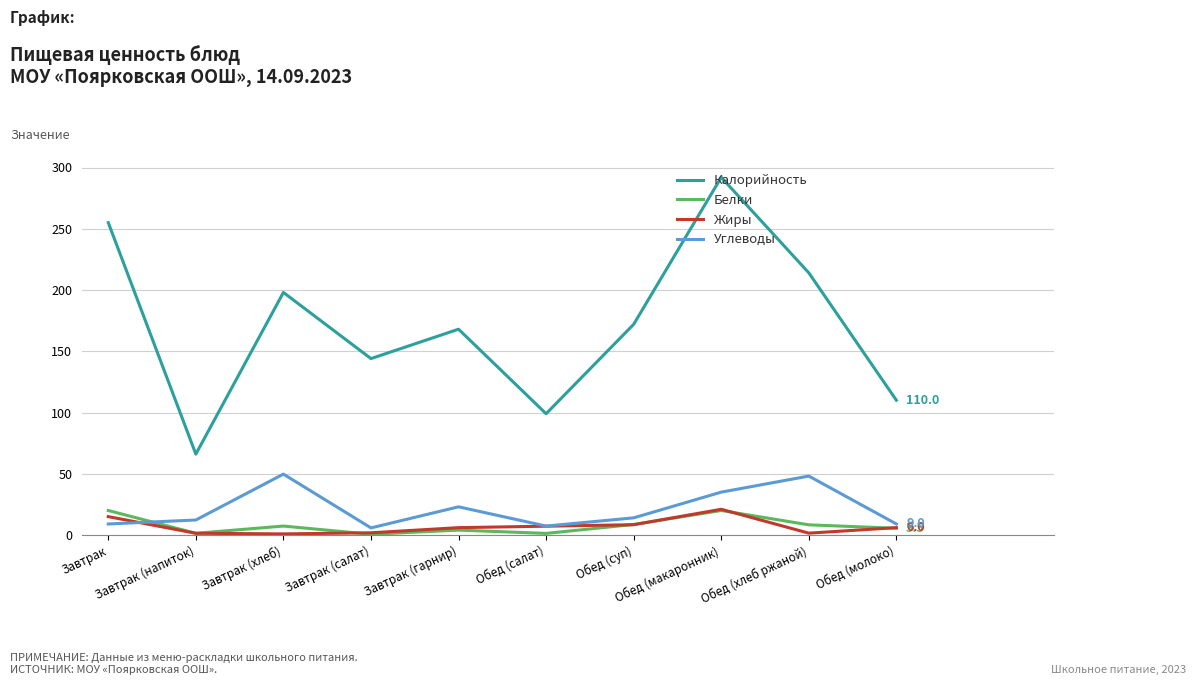

What is the sum of all Калорийность values?

1718.0